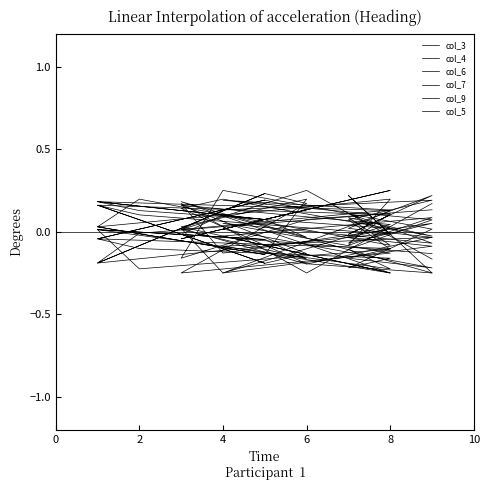

How many values in the col_9 series exceed 0?

9